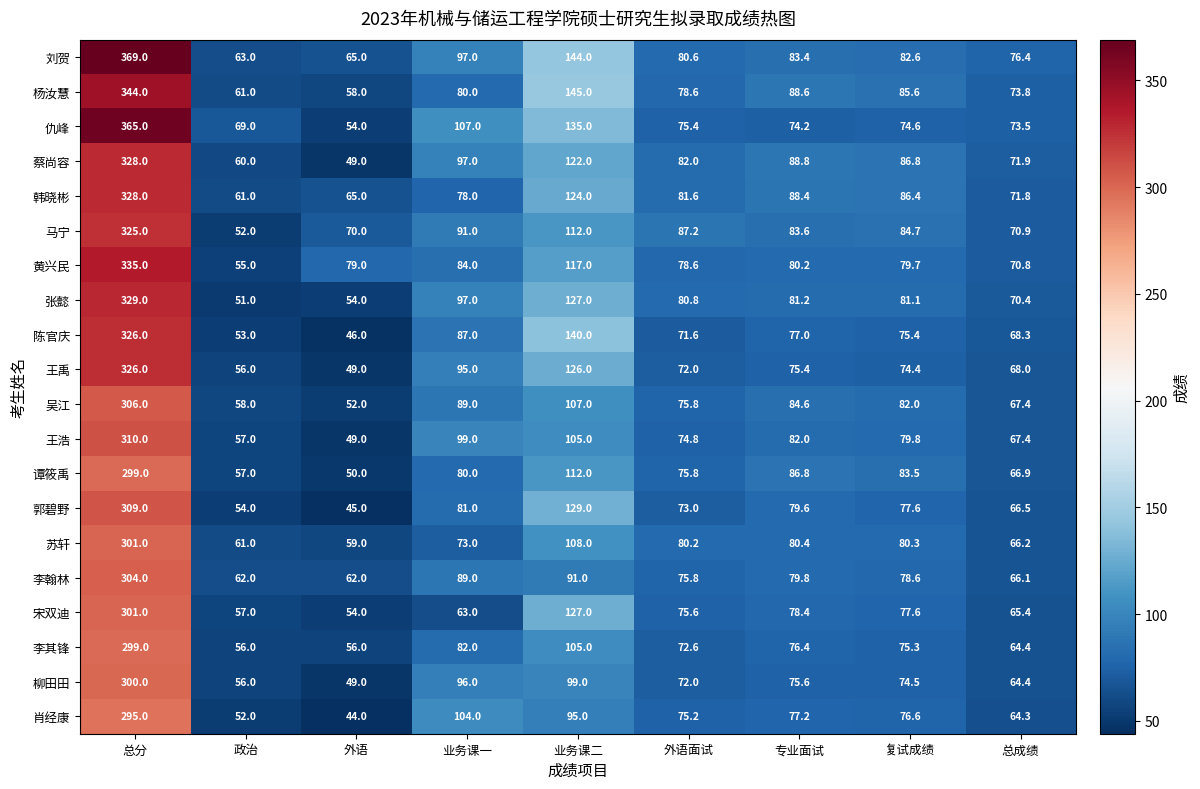

The value of 谭筱禹 at 业务课一 is 80.0. True or false?

True